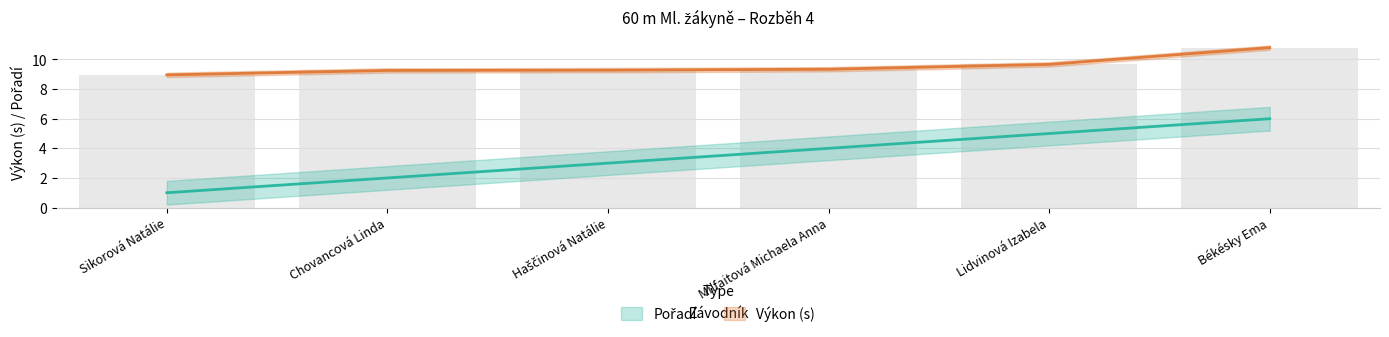

What is the approximate value of Výkon at Haščinová Natálie?

9.3